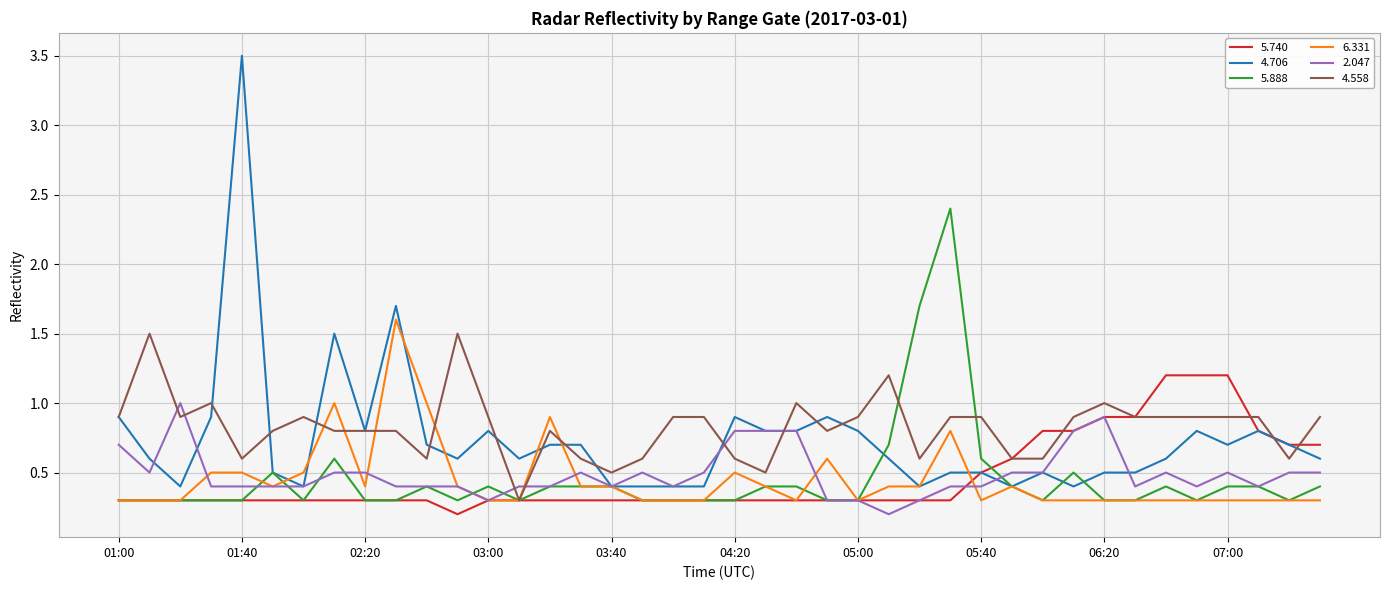

What is the greatest value displayed?

3.5